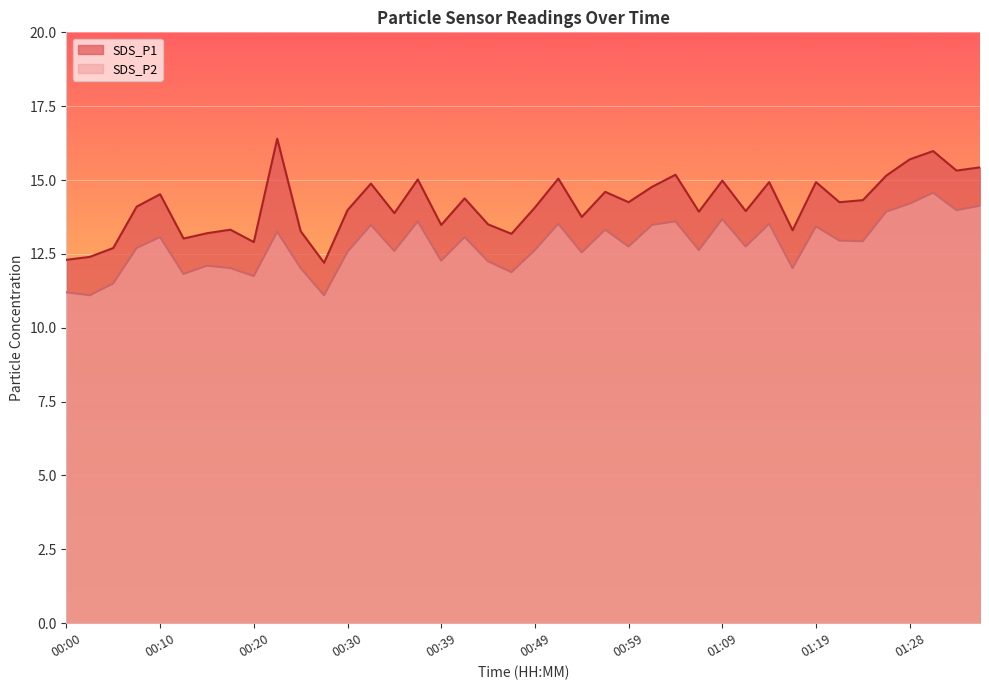

What are all the series names shown in the legend?

SDS_P1, SDS_P2